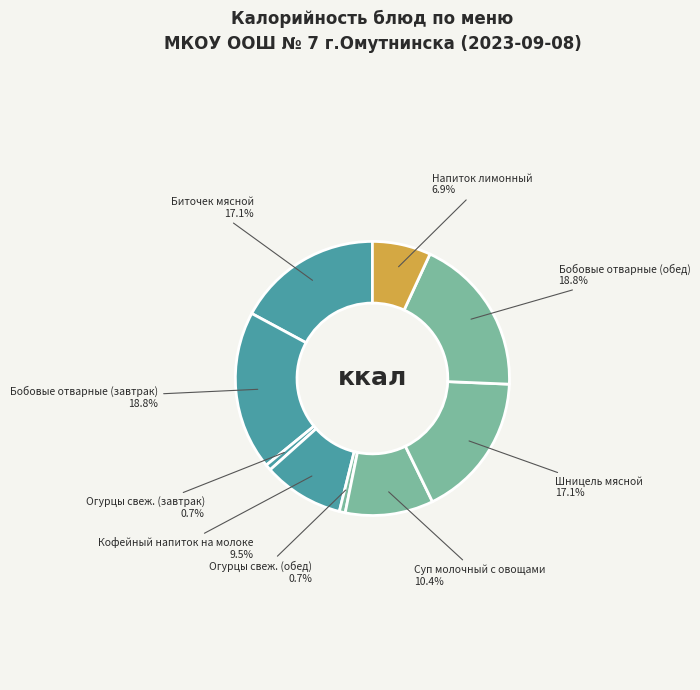

Count the number of slices in the pie.

9